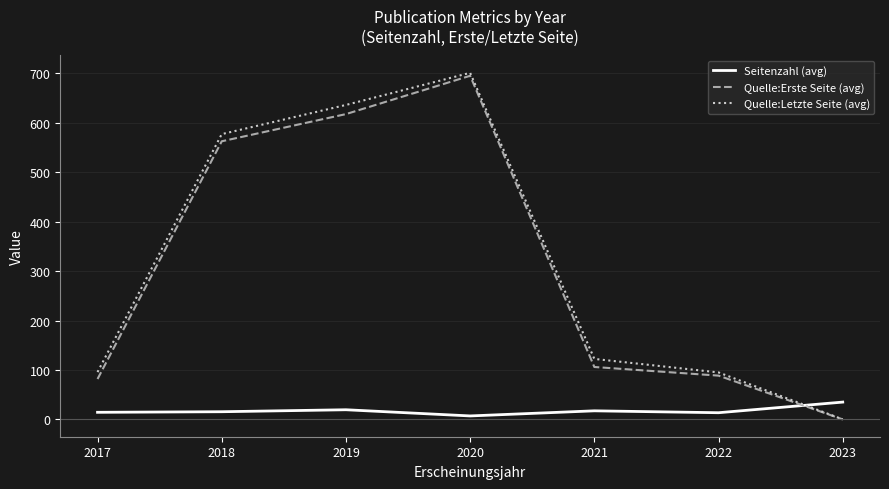

What is the spread (max minus min) of values at 2020?

694.0